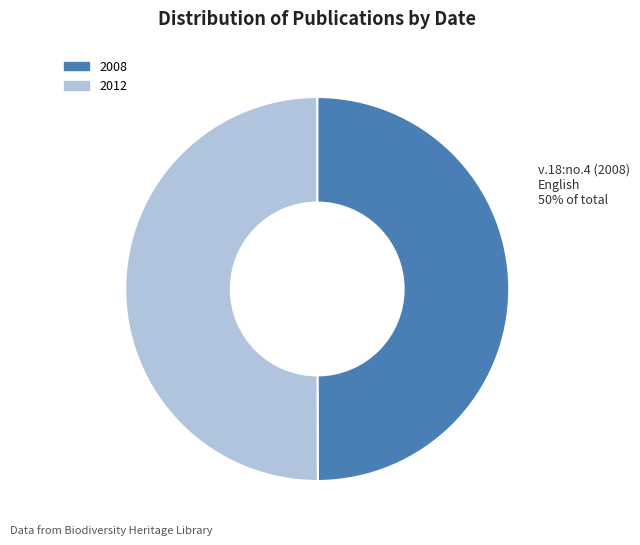

Combined, do 2008 and 2012 account for over 50%?

Yes